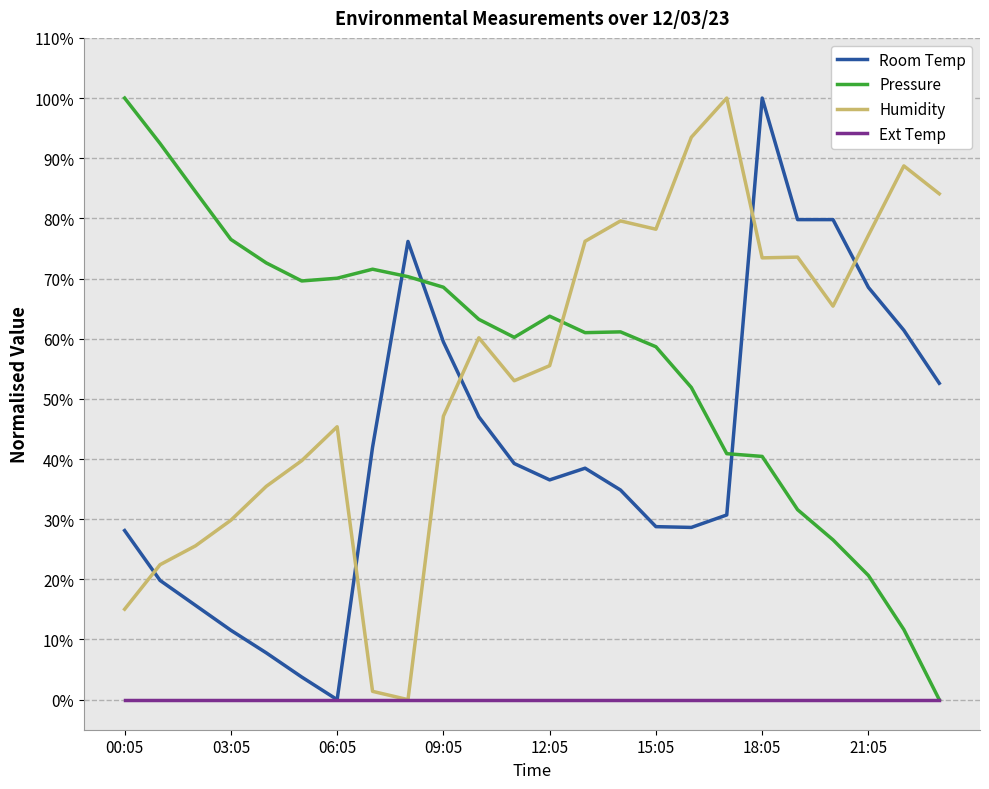

How many intersections are there between Pressure and Room Temp?

3